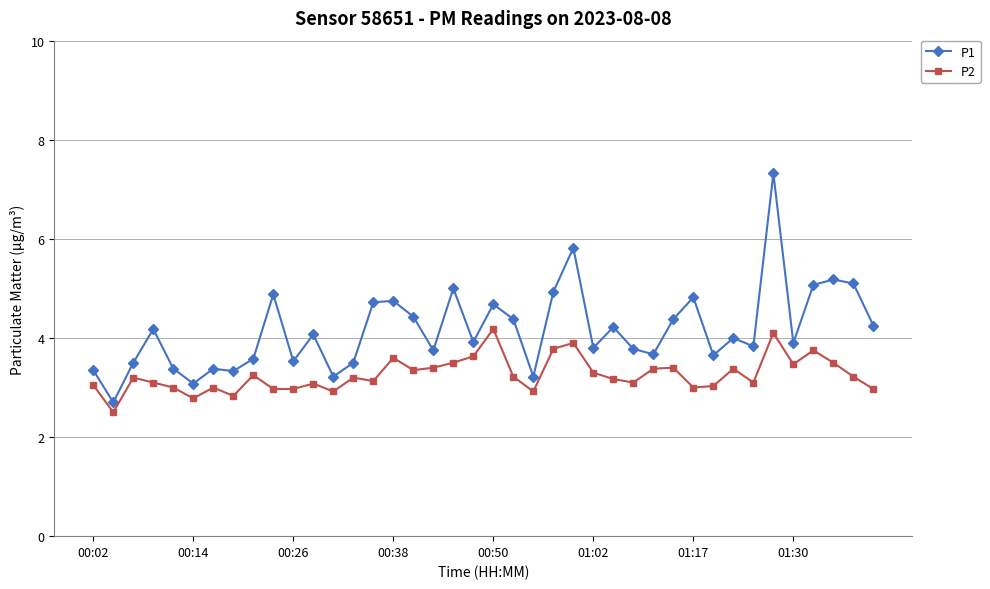

What is the smallest value displayed?

2.5